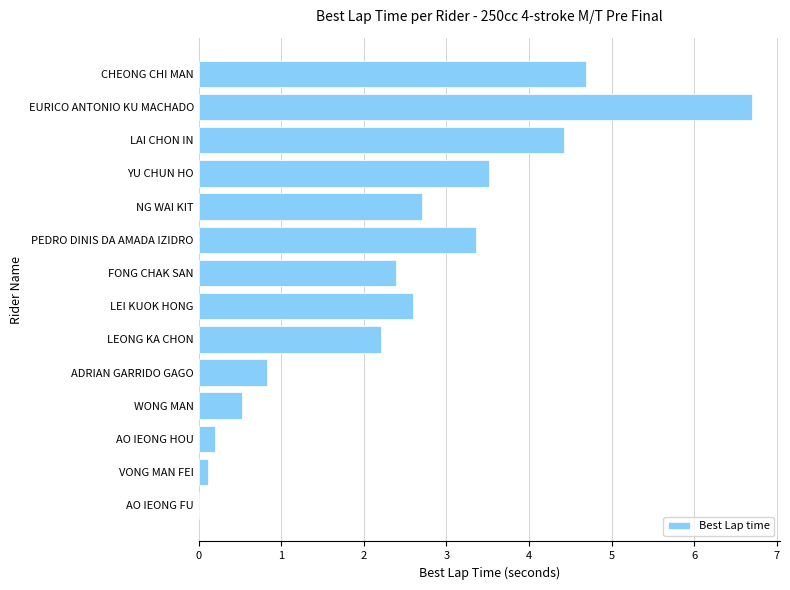

Read the value at YU CHUN HO.

3.5